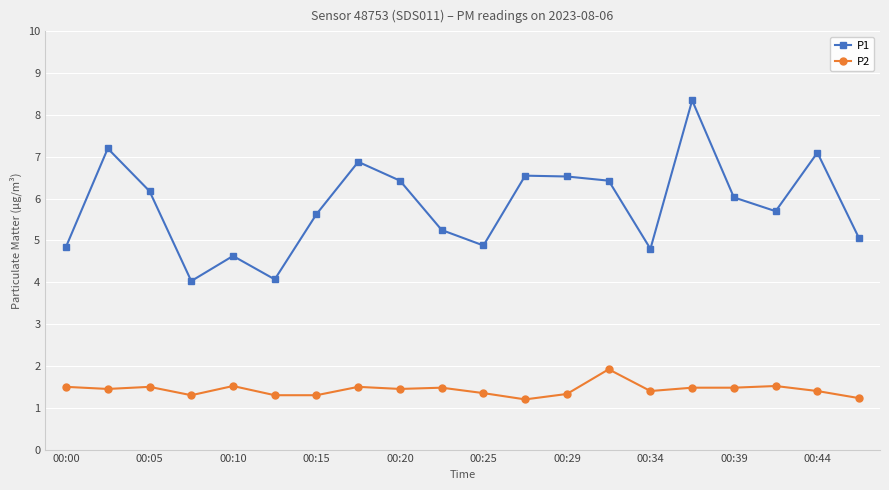

What is the minimum value shown in the chart?

1.2